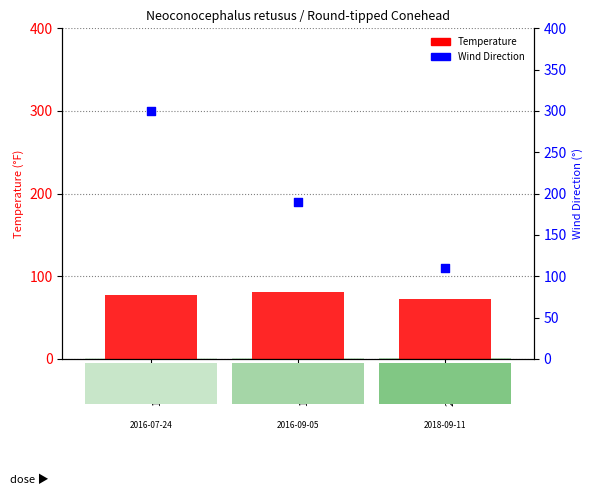

Which series has the largest Y range (max minus min)?

Wind Direction